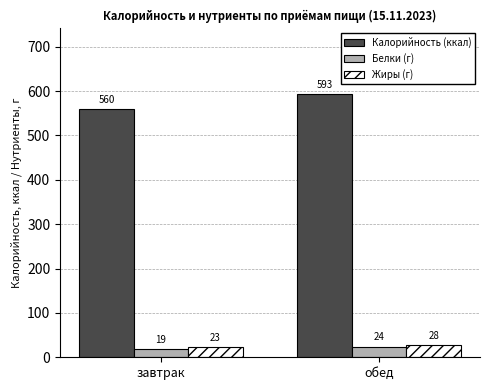

What is the sum of the Калорийность (ккал) values at завтрак and обед?

1153